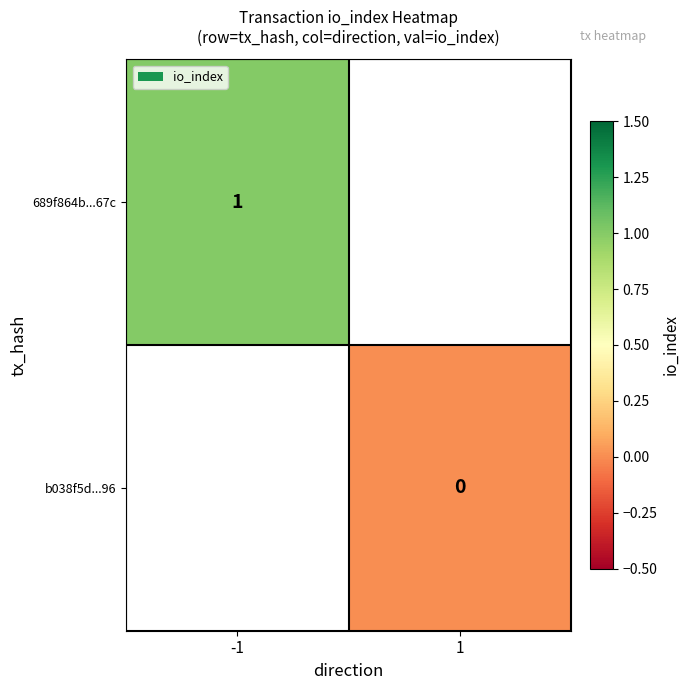

The 689f864b...67c series shows 0 at -1. True or false?

False